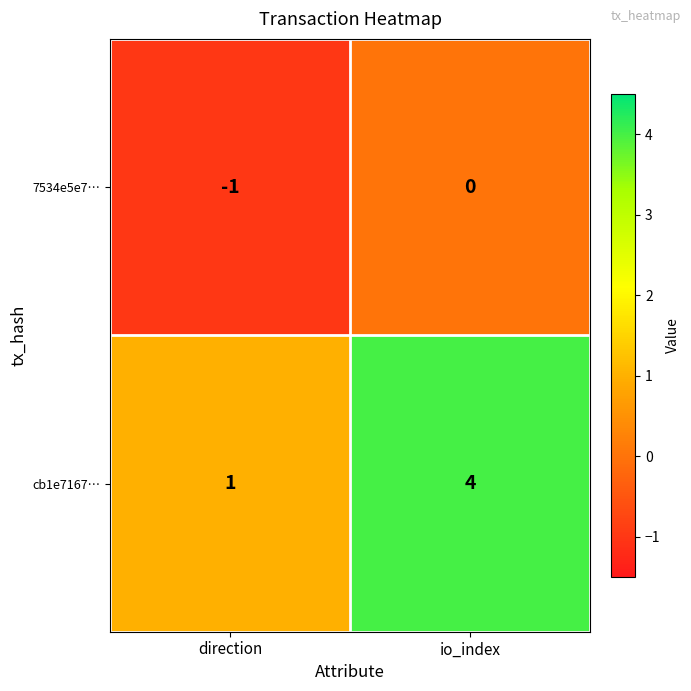

The 7534e5e7… series shows -1 at direction. True or false?

True